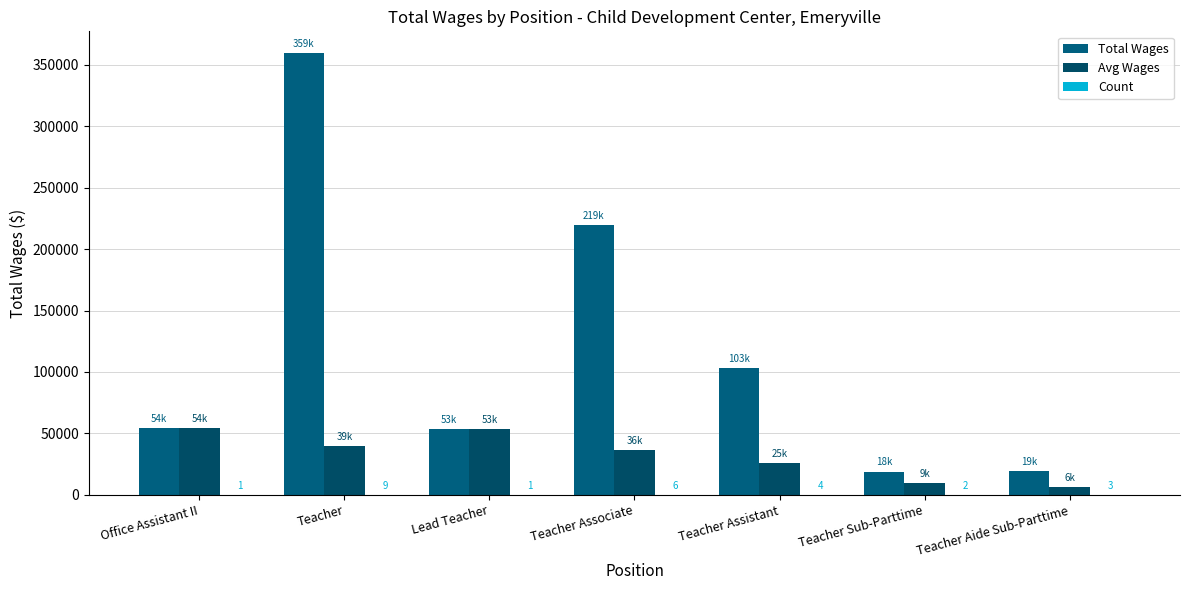

What position from the right is Office Assistant II?

7